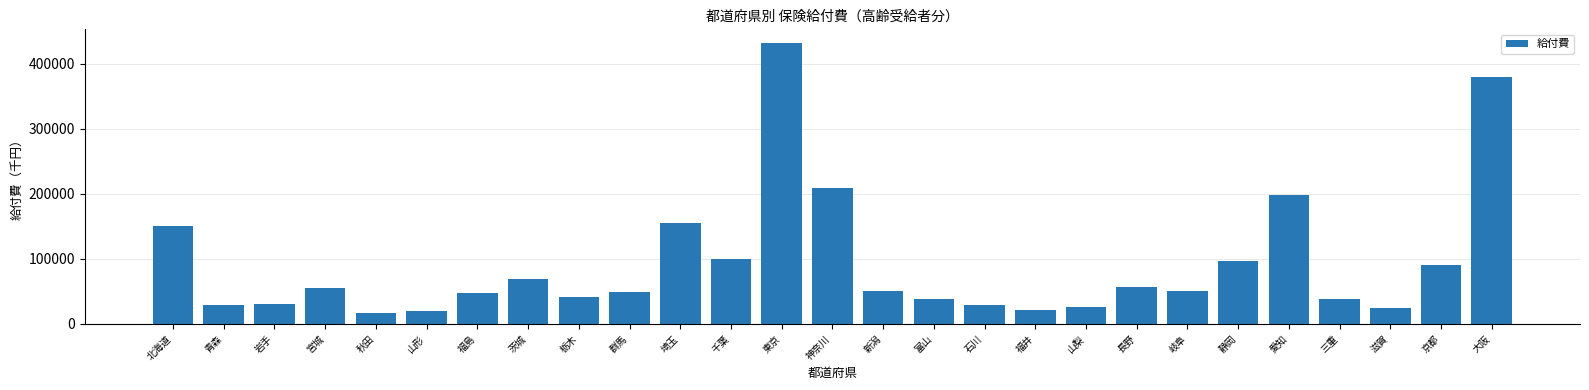

What is the label of the 25th bar from the right?

岩手